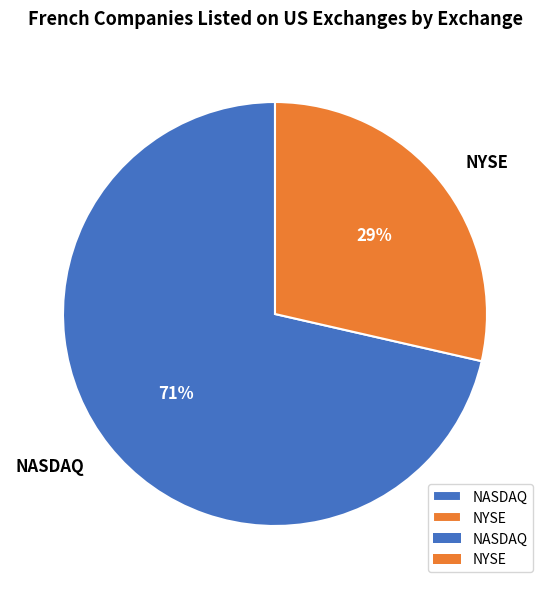

Between NASDAQ and NYSE, which is larger?

NASDAQ